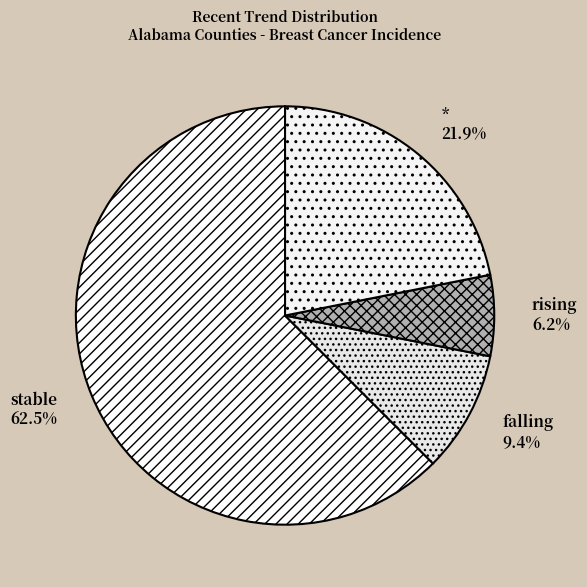

Is there a majority slice in this chart?

Yes